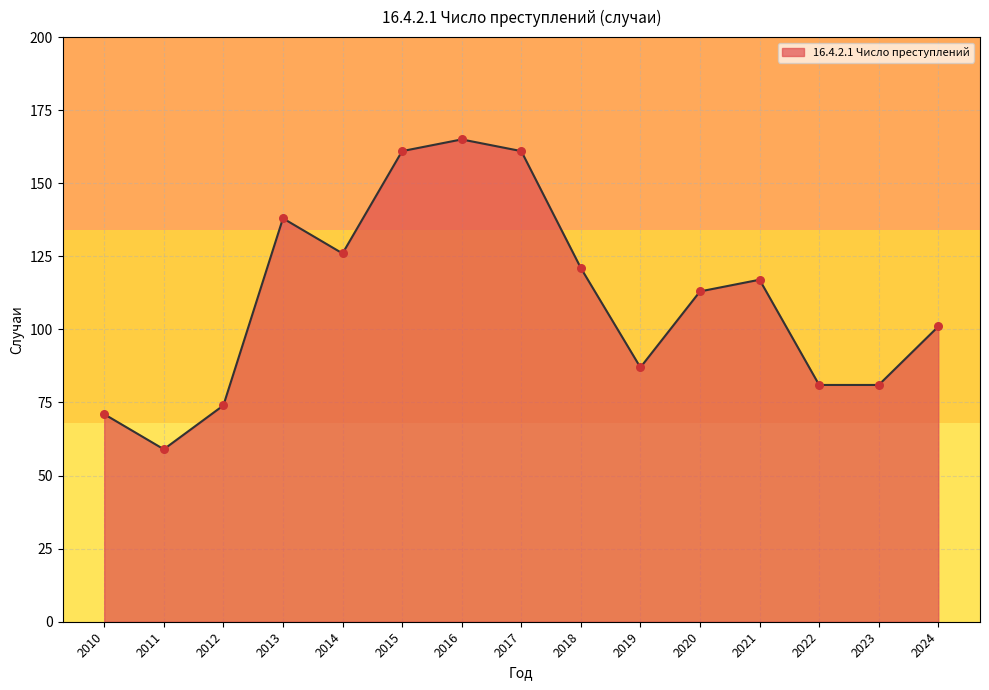

What is the change in value from 2014 to 2023?

-45